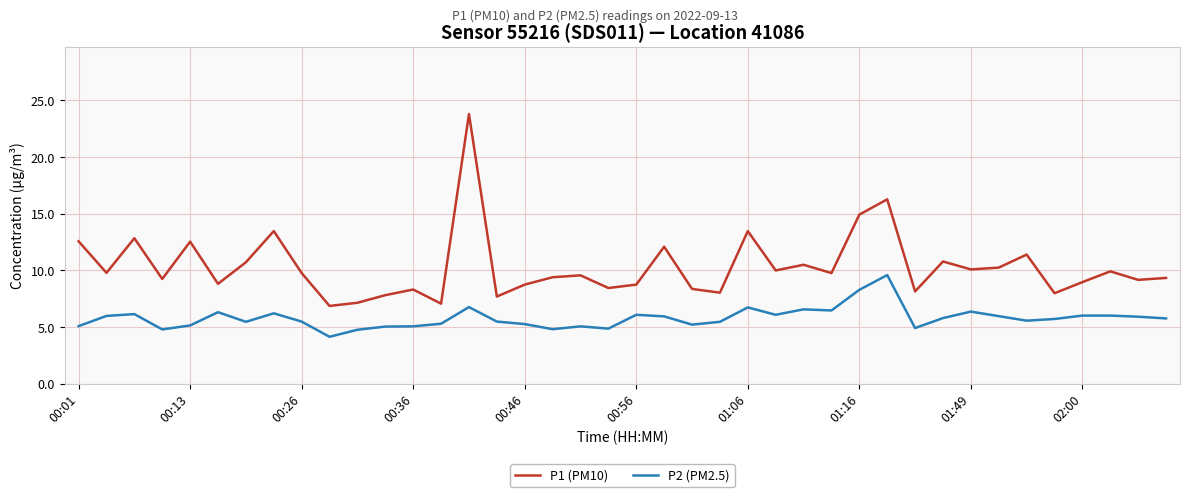

Which series has the largest range (max minus min)?

P1 (PM10)